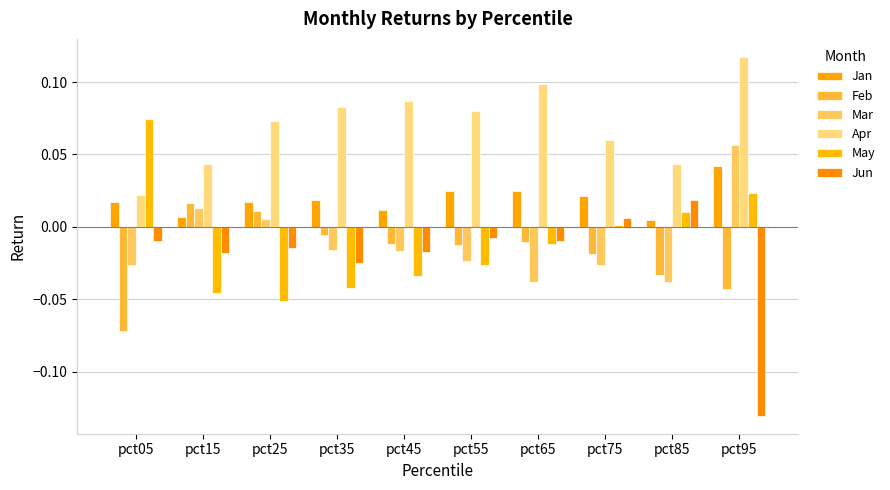

The value of Feb at pct85 is -0.0. True or false?

True